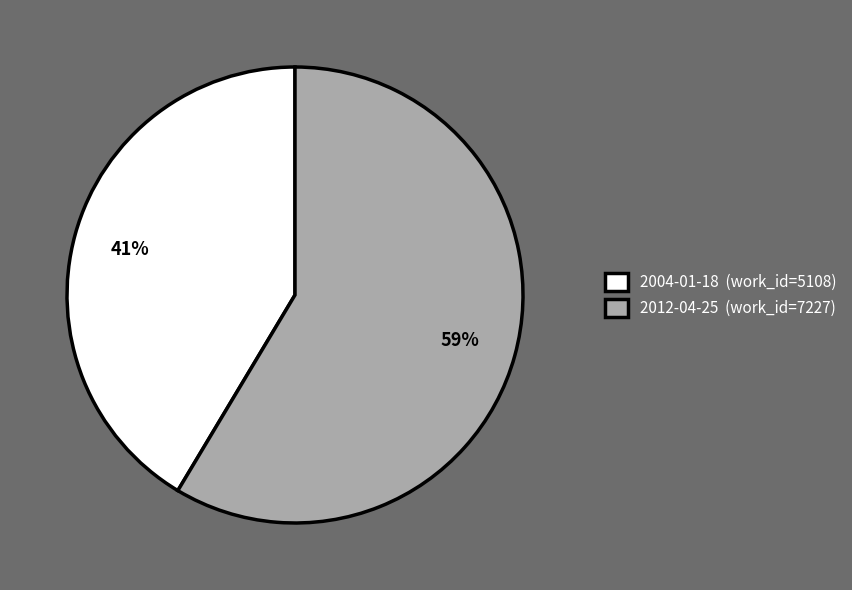

Does 2012-04-25 represent more than half of the total?

Yes